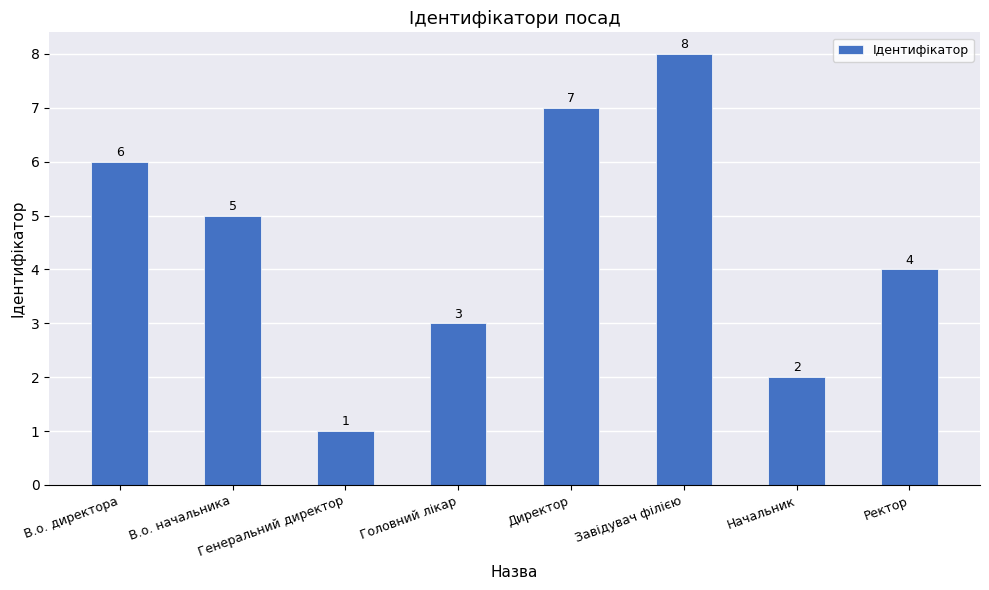

What is the greatest value displayed?

8